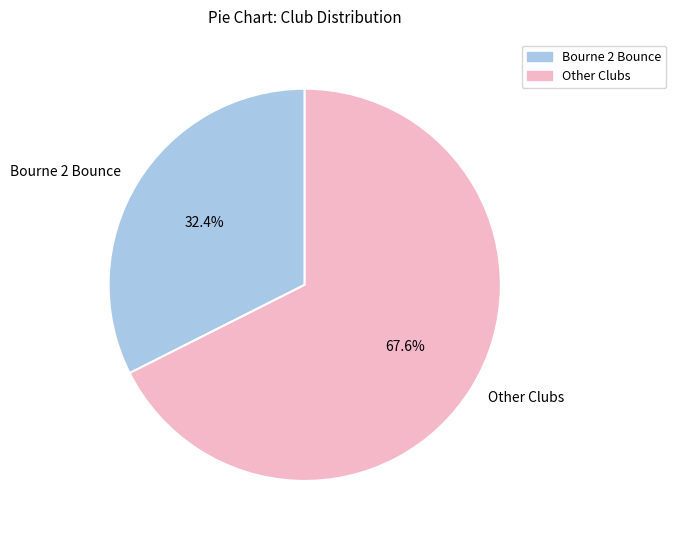

Approximately how many times larger is the value at Other Clubs compared to Bourne 2 Bounce?

2.1